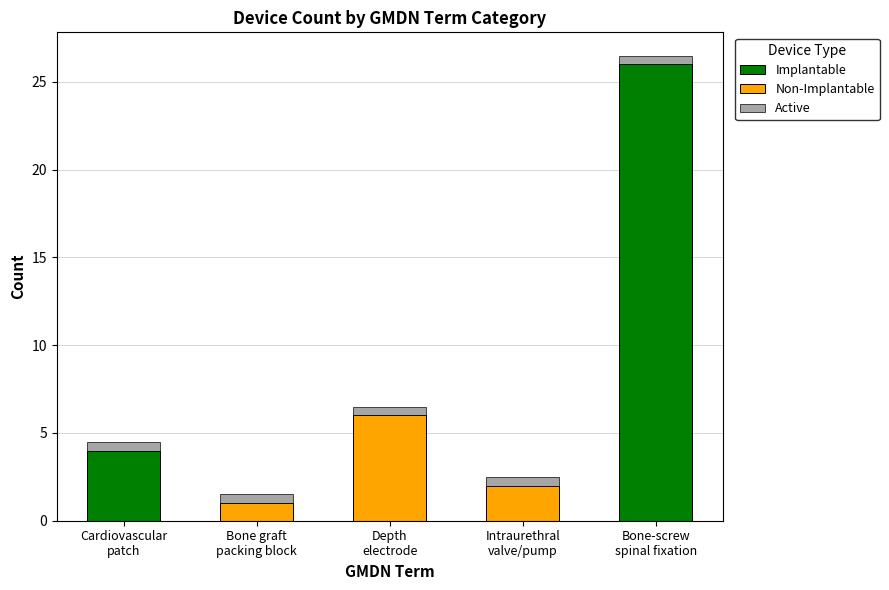

What is the total value across all series at Intraurethral
valve/pump?

2.5